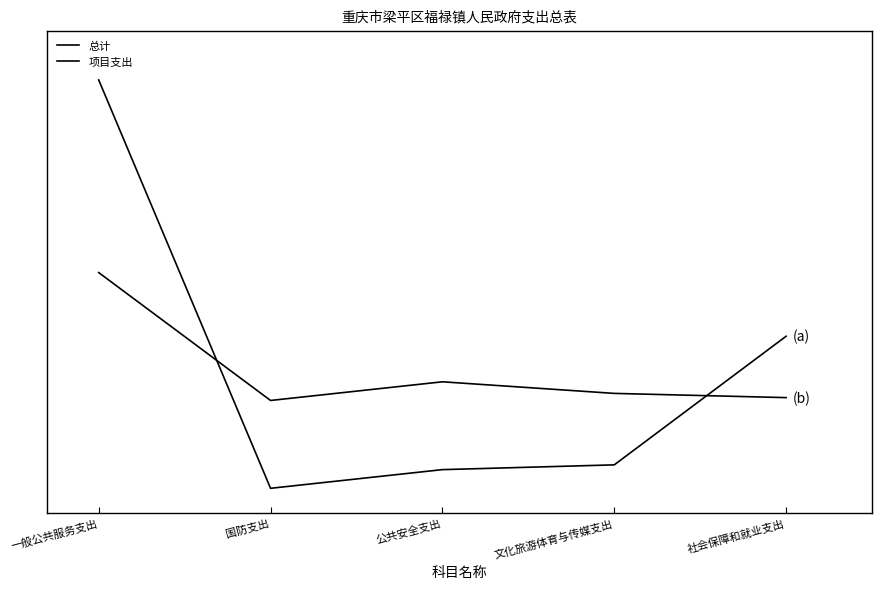

At which category does 总计 reach its first local valley?

国防支出